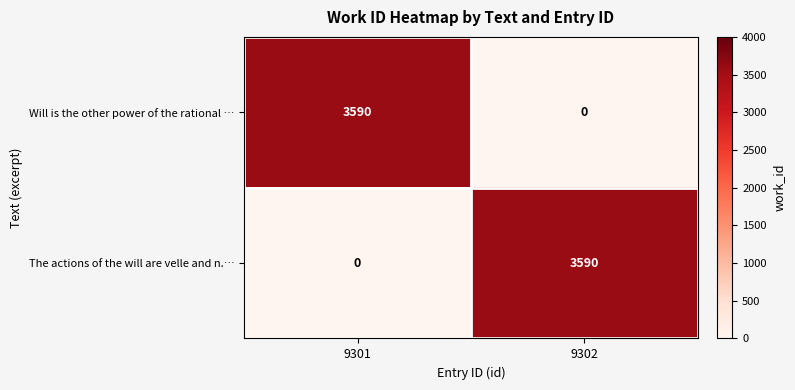

What is the maximum value for Will is the other power of the rational …?

3590